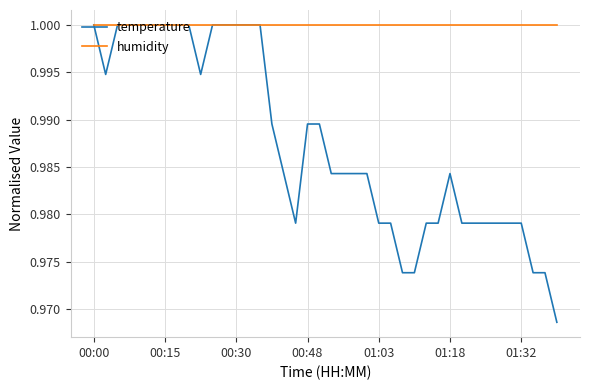

Which series has the largest total across all categories?

humidity